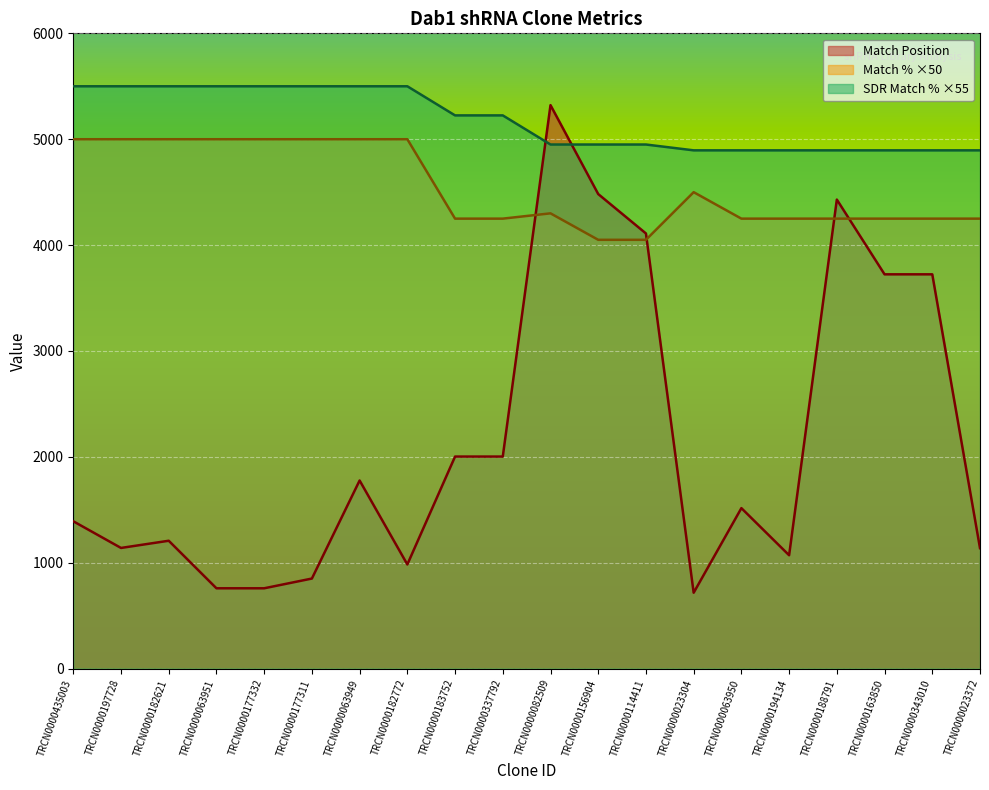

Which series has the largest range (max minus min)?

Match Position